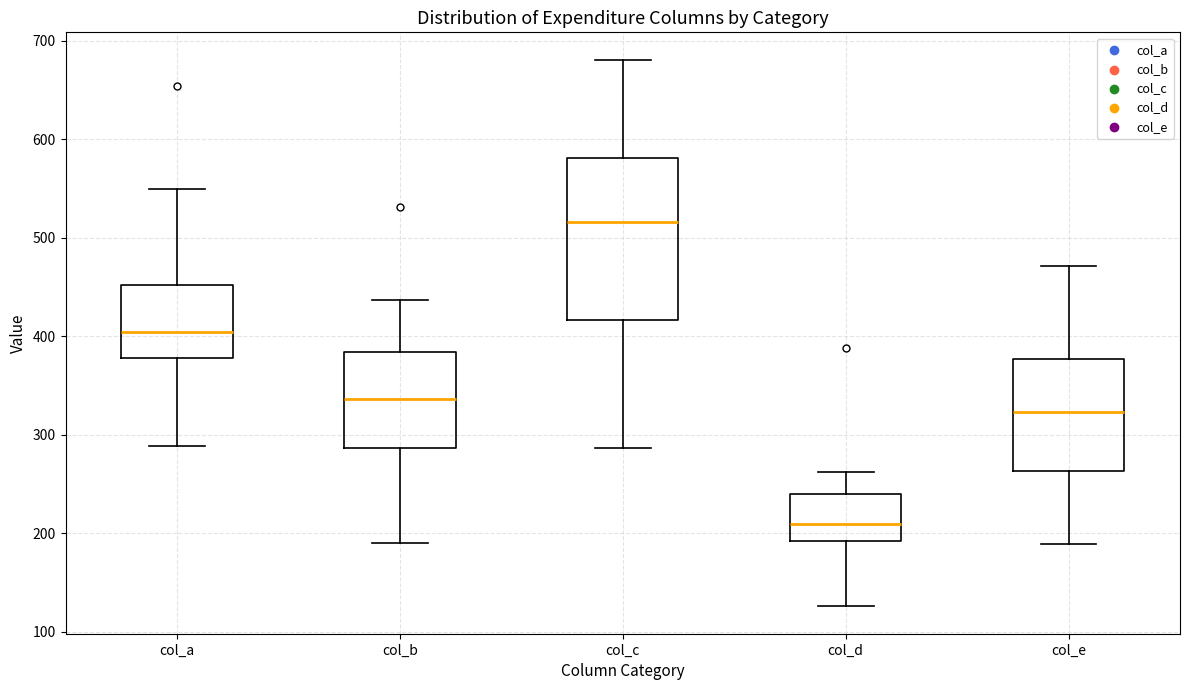

Reading left to right, transcribe this box plot: for each box, give where its median line is, the range the box spans, and where its two whiskers end, as read against the y-axis. The values are not printed on the chart, so give them approximately, as read against the axis.

col_a: median 400, box 380 to 450, whiskers 290 to 550
col_b: median 340, box 290 to 380, whiskers 190 to 440
col_c: median 520, box 420 to 580, whiskers 290 to 680
col_d: median 210, box 190 to 240, whiskers 130 to 260
col_e: median 320, box 260 to 380, whiskers 190 to 470